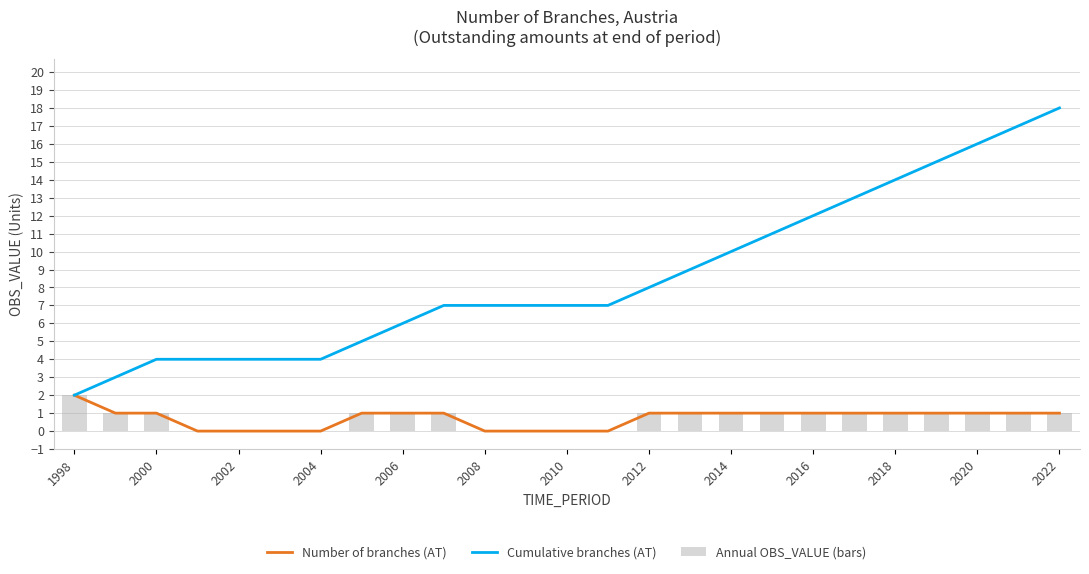

Which category has the highest value in the Annual OBS_VALUE (bars) series?

1998